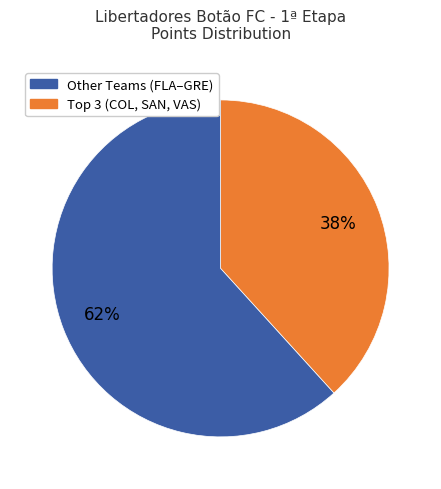

Count the number of slices in the pie.

2